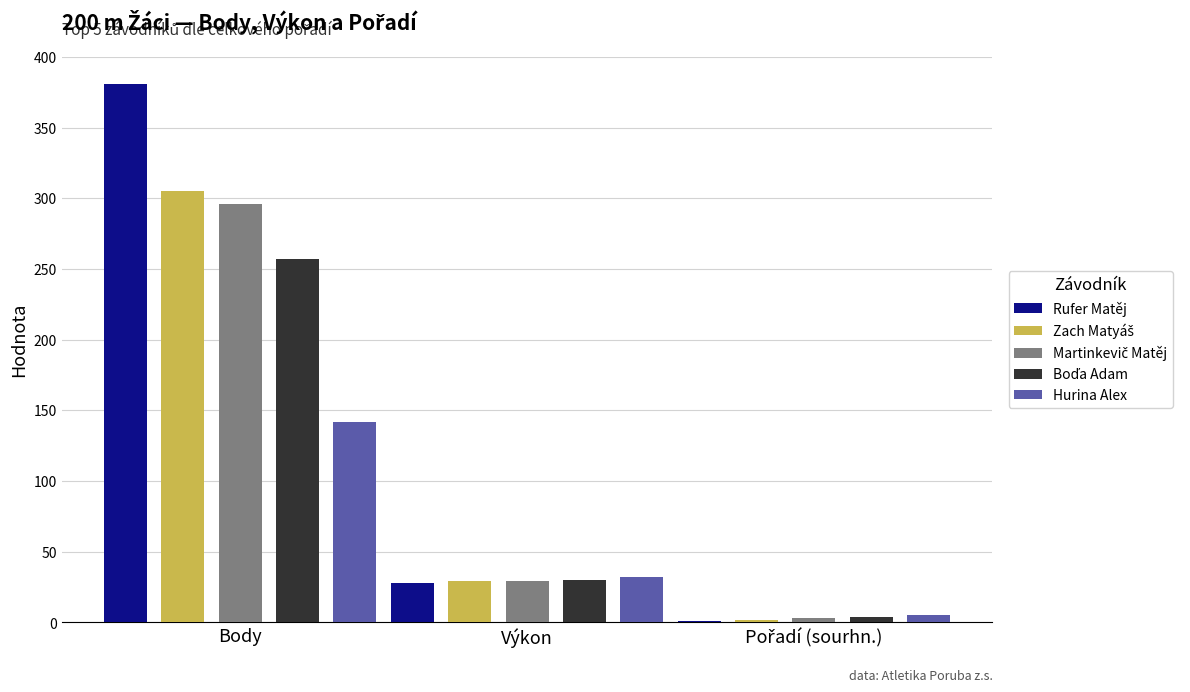

Which series has the largest total across all categories?

Rufer Matěj